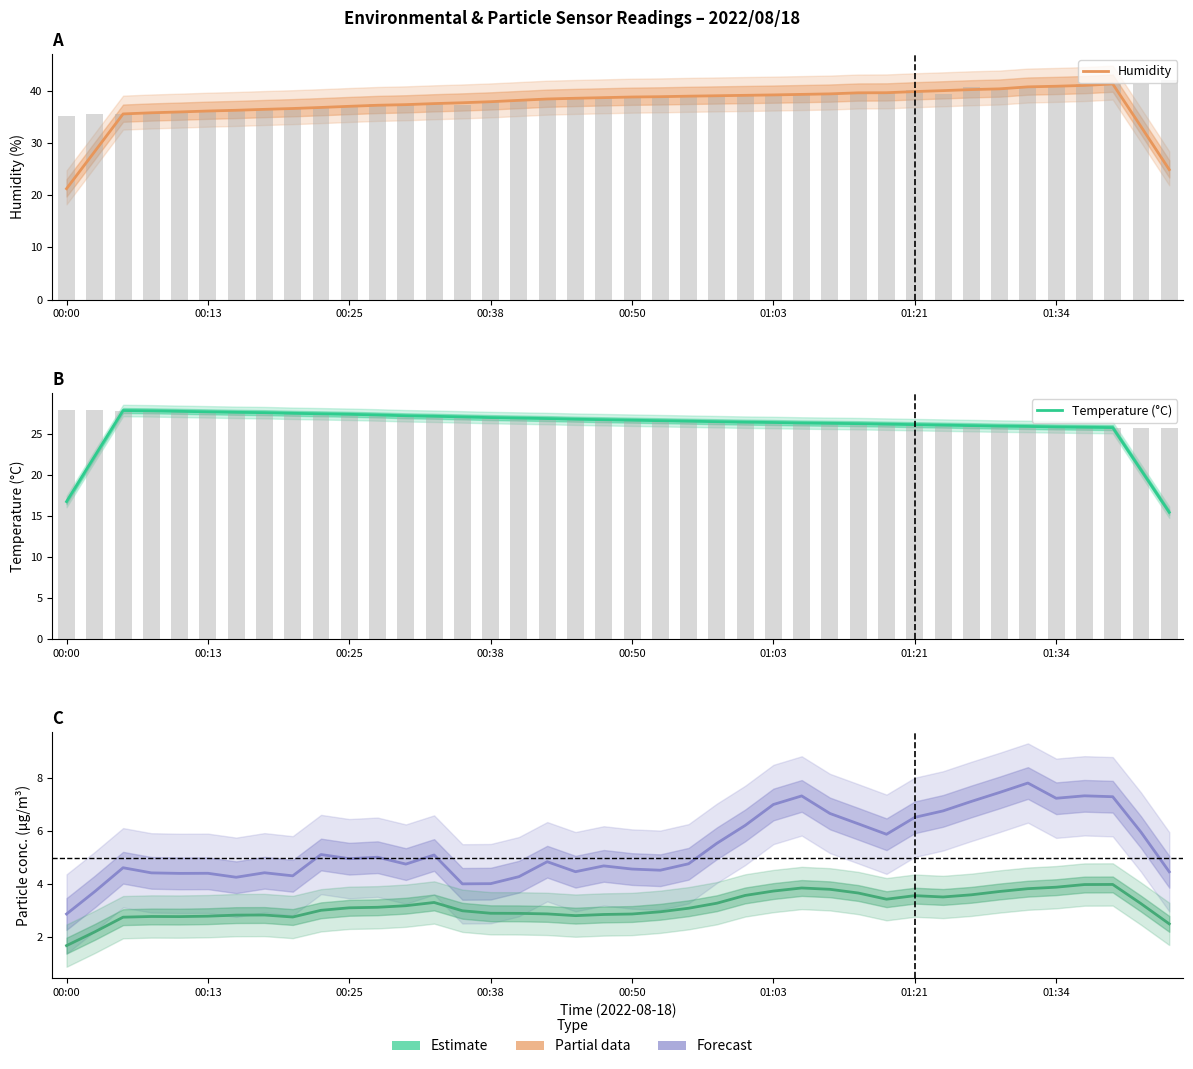

Is the value of SDS_P2 (µg/m³) at 01:21 greater than the value of Temperature (°C) at 35?

No